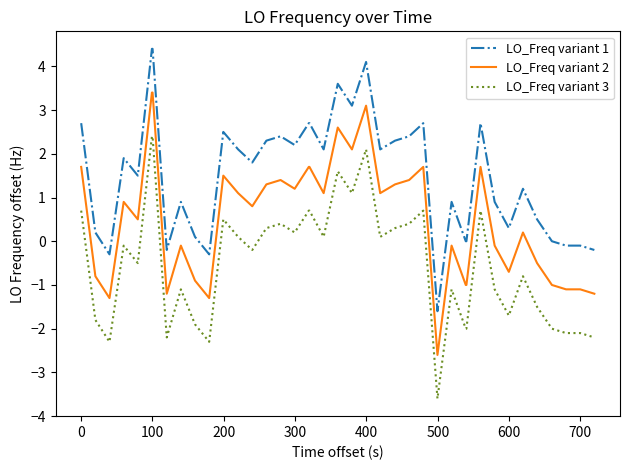

Does the chart have visible grid lines?

No